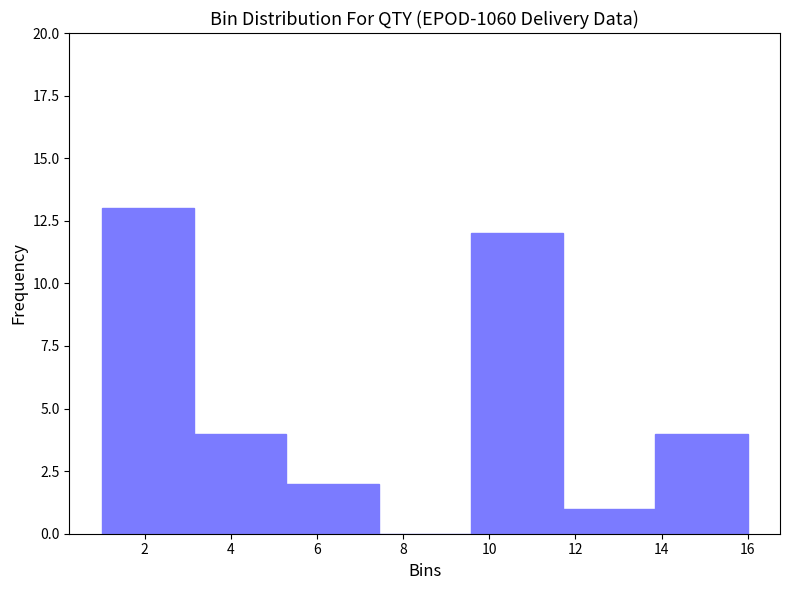

Reading left to right, list every bar in this chart as the range it spans on the x-axis followed by its height. Neither the bar edges nor the heights are printed on the chart, so give them approximately, as read against the axes.

1.0 to 3.2: 13
3.2 to 5.2: 4
5.2 to 7.4: 2
7.4 to 9.6: 0
9.6 to 11.8: 12
11.8 to 13.8: 1
13.8 to 16.0: 4